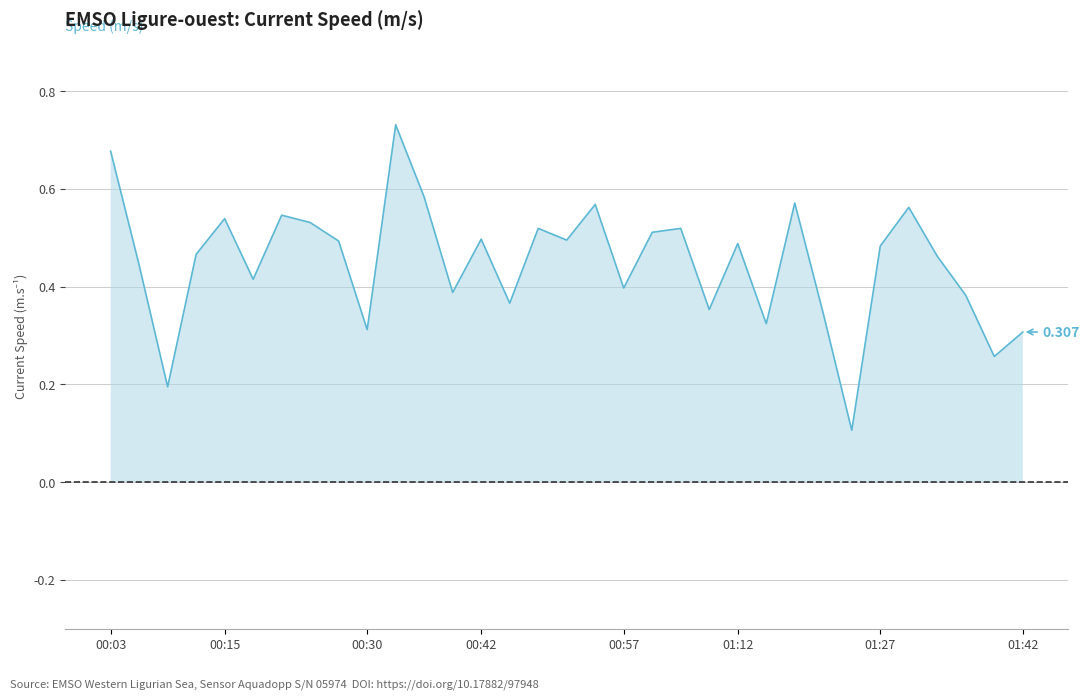

True or false: the data shows 0.1 at 2023-10-31T01:21.

False